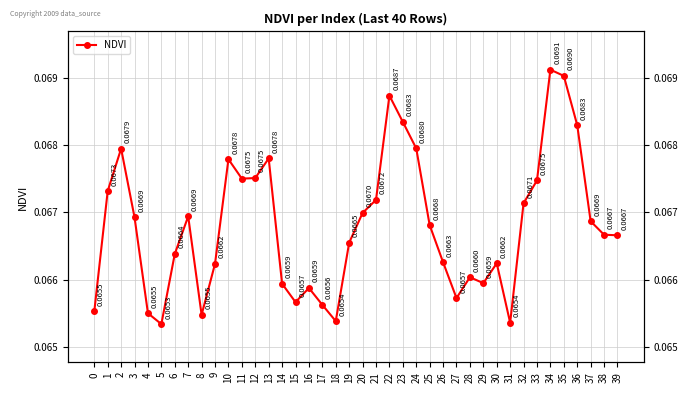

True or false: the data shows 0.1 at 32.

False